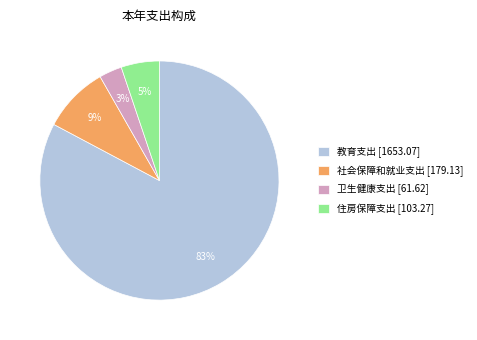

How many slices are in this pie chart?

4